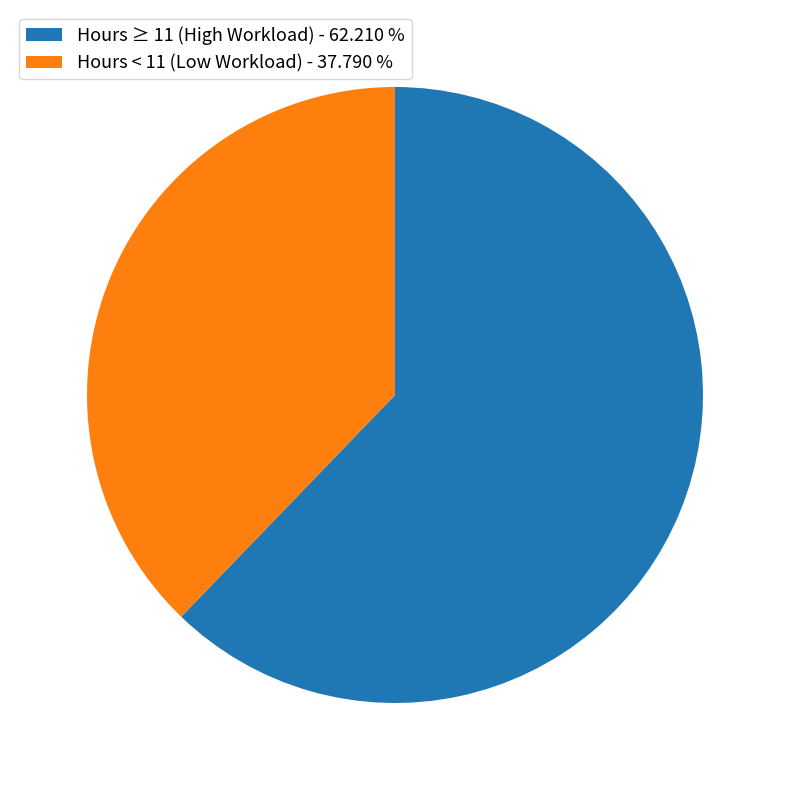

Is the sum of Hours < 11 (Low Workload) - 37.790 % and Hours ≥ 11 (High Workload) - 62.210 % greater than half?

Yes